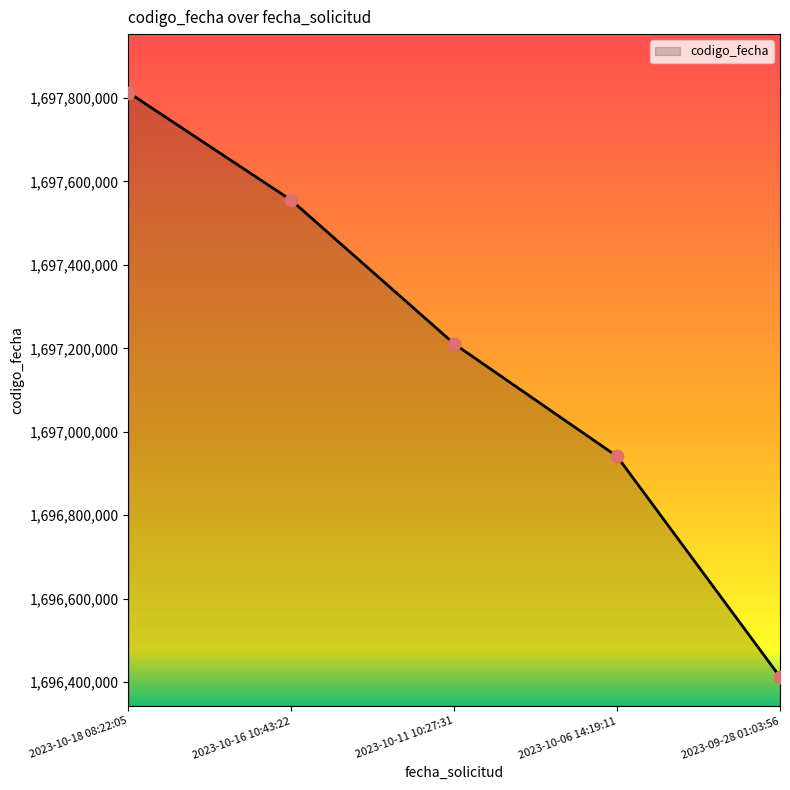

What is the change in value from 2023-10-11 10:27:31 to 2023-09-28 01:03:56?

-798086